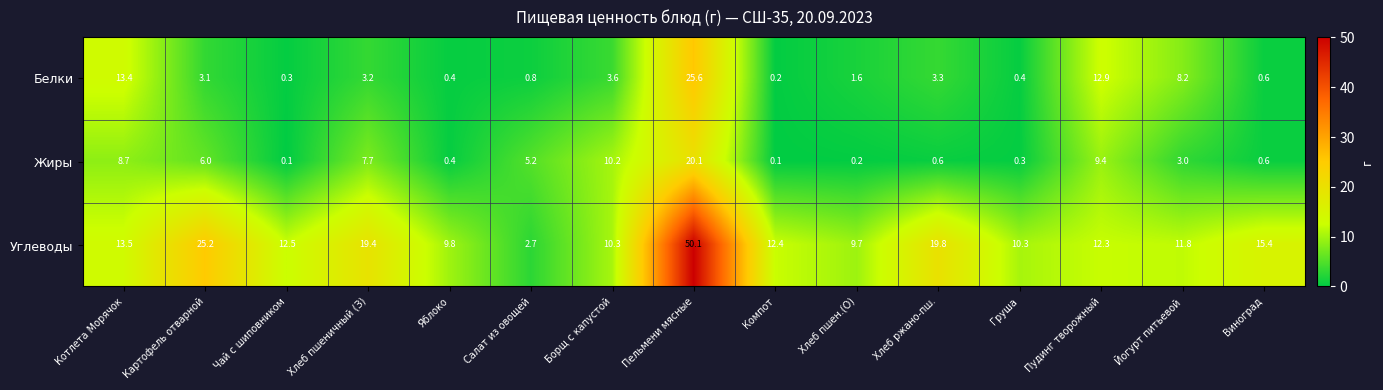

What is the greatest value displayed?

50.1